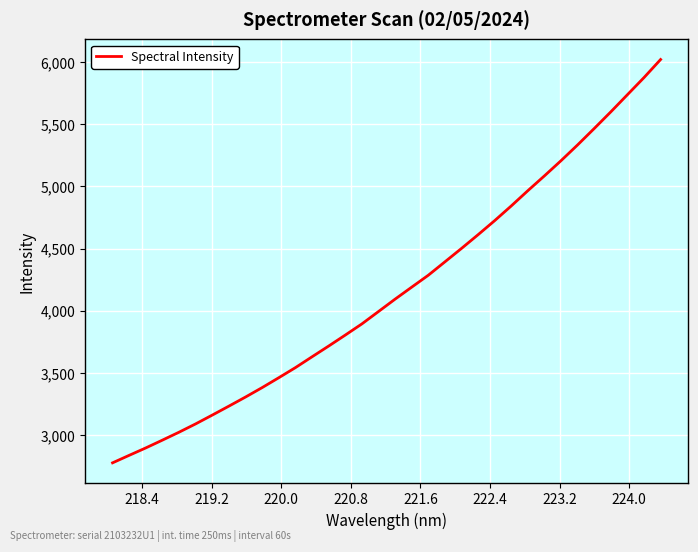

What is the smallest value displayed?

2777.0